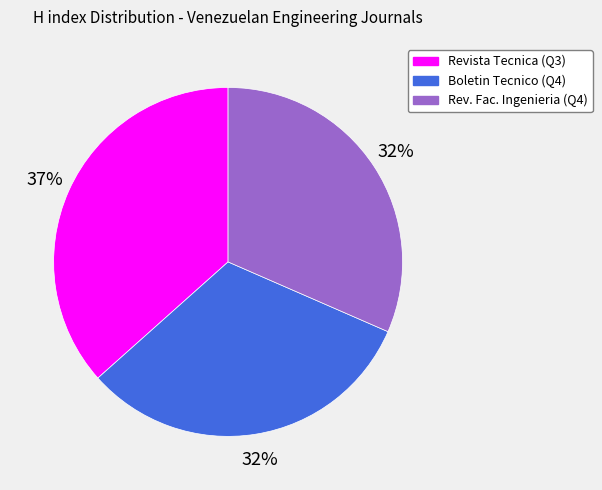

Approximately how many times larger is the value at Boletin Tecnico (Q4) compared to Revista Tecnica (Q3)?

0.9